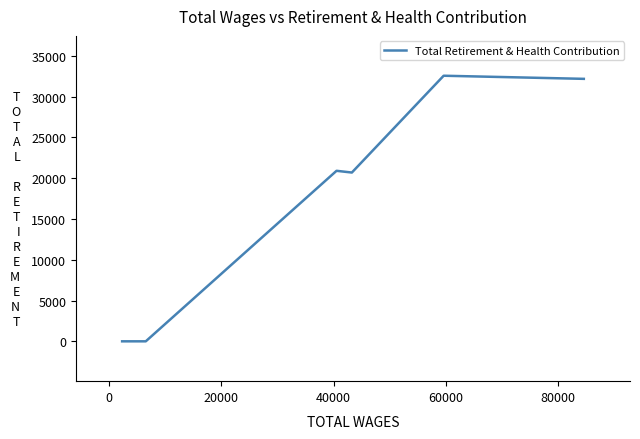

True or false: the data shows 20896 at 40000.

True